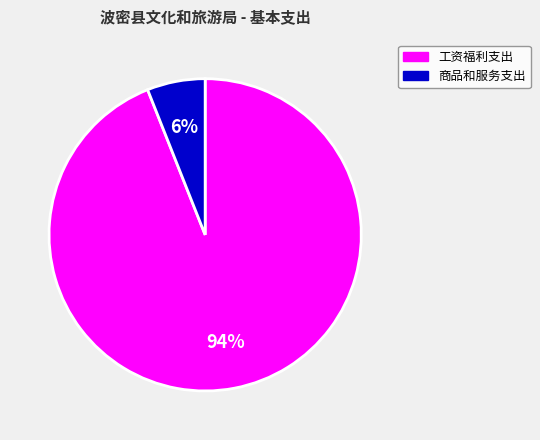

Do 商品和服务支出 and 工资福利支出 together represent more than half of the pie?

Yes